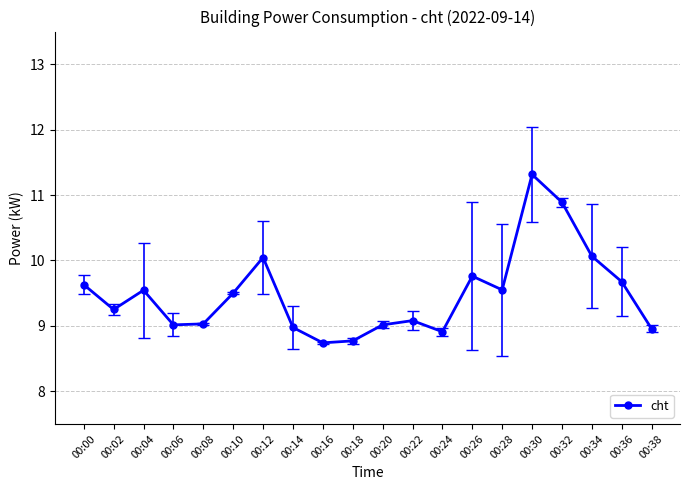

What is the change in value from 00:12 to 00:18?

-1.3